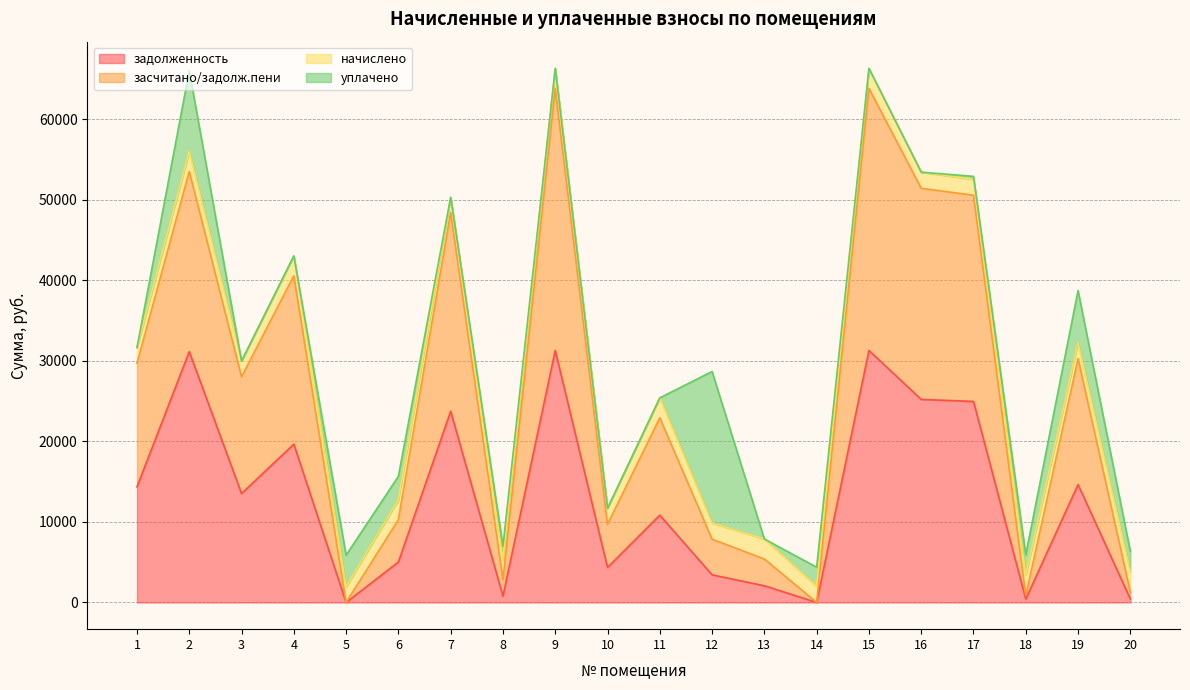

The засчитано/задолж.пени series shows 28012.9 at 3. True or false?

True